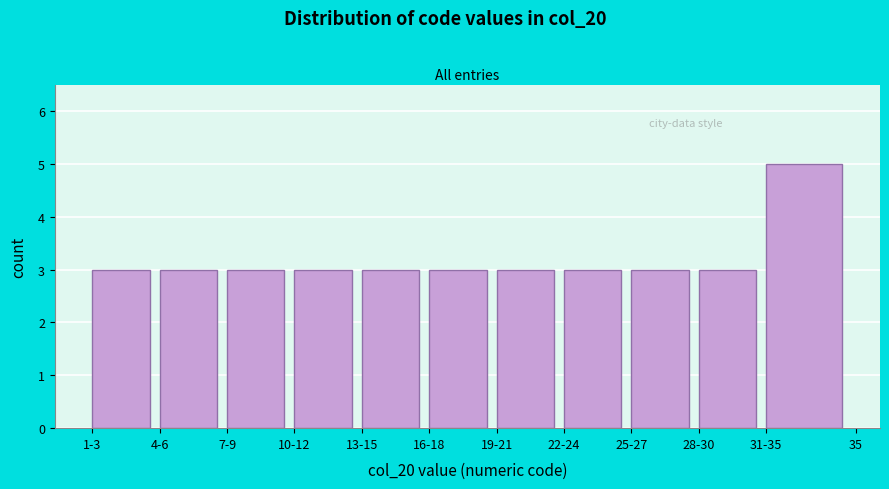

Reading left to right, what are all the values shown in this chart?

1-3=3	4-6=3	7-9=3	10-12=3	13-15=3	16-18=3	19-21=3	22-24=3	25-27=3	28-30=3	31-35=5